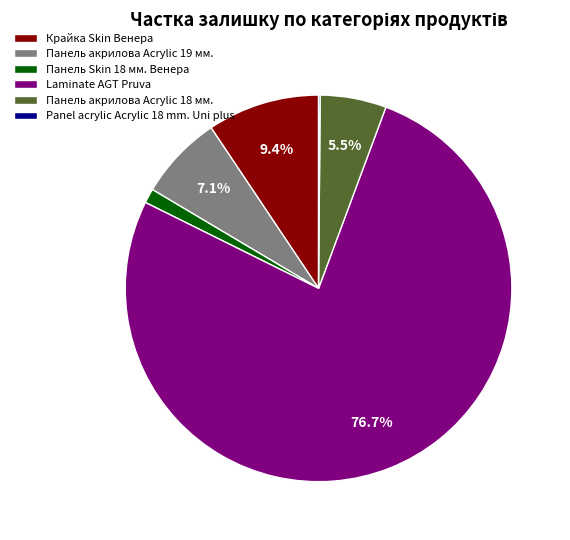

To the nearest percent, what is the difference between the largest and smallest slice percentages?

77%